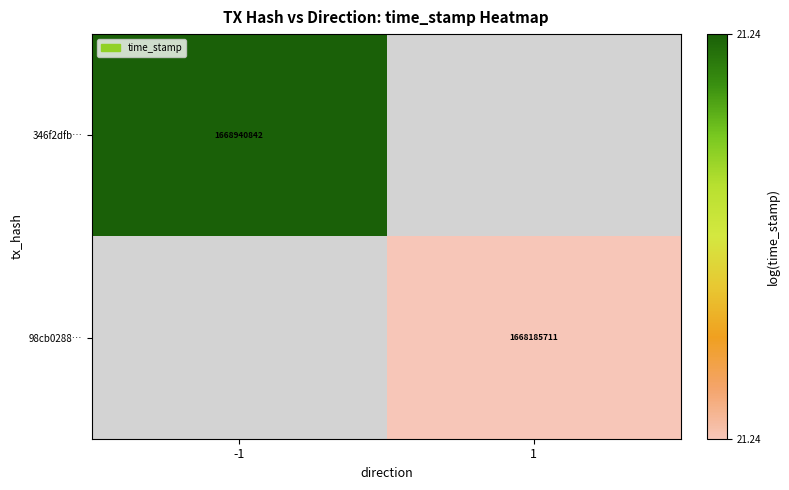

The value of 98cb0288… at 1 is 21.2. True or false?

True